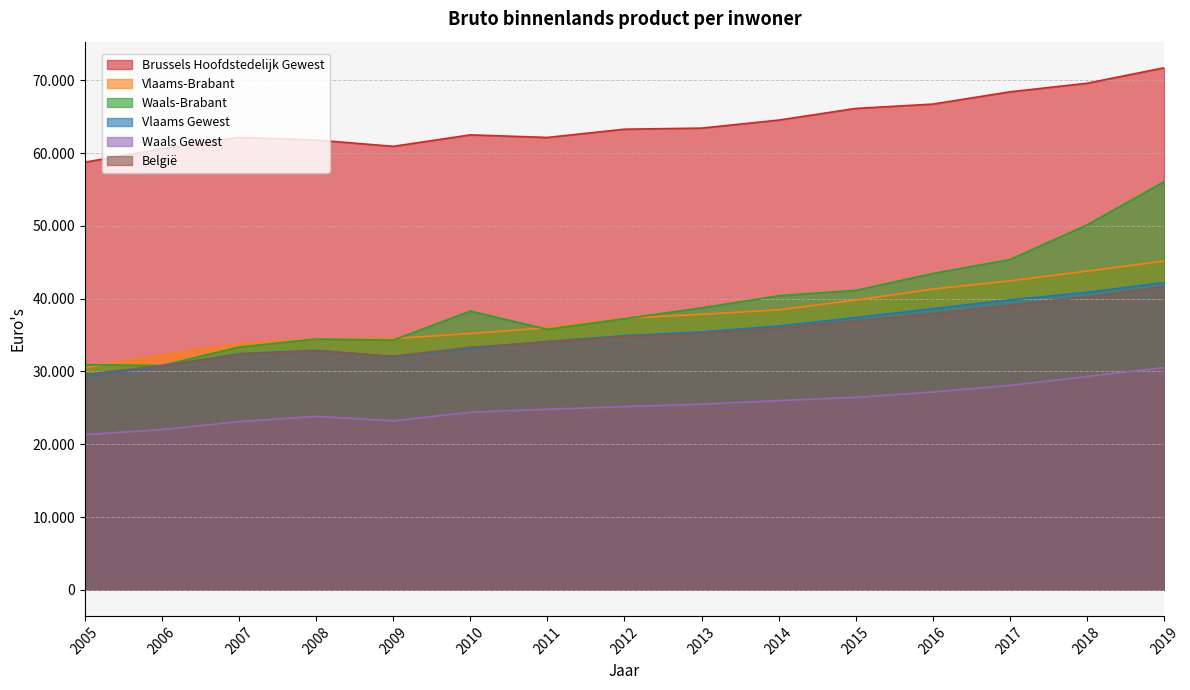

Reading left to right, extract all data points from this chart.

Brussels Hoofdstedelijk Gewest: 2005=58750	2006=60609	2007=62163	2008=61796	2009=60930	2010=62504	2011=62150	2012=63285	2013=63433	2014=64535	2015=66138	2016=66733	2017=68418	2018=69596	2019=71724
Vlaams-Brabant: 2005=30493	2006=32264	2007=33797	2008=34442	2009=34525	2010=35213	2011=36002	2012=37338	2013=37841	2014=38468	2015=39799	2016=41319	2017=42446	2018=43782	2019=45165
Waals-Brabant: 2005=30935	2006=30809	2007=33353	2008=34454	2009=34310	2010=38290	2011=35787	2012=37252	2013=38731	2014=40408	2015=41138	2016=43458	2017=45369	2018=50128	2019=56068
Vlaams Gewest: 2005=29333	2006=30737	2007=32449	2008=32914	2009=32030	2010=33157	2011=34131	2012=34919	2013=35440	2014=36238	2015=37409	2016=38622	2017=39838	2018=40876	2019=42227
Waals Gewest: 2005=21315	2006=22019	2007=23103	2008=23833	2009=23221	2010=24394	2011=24806	2012=25168	2013=25499	2014=25995	2015=26443	2016=27172	2017=28085	2018=29320	2019=30531
België: 2005=29588	2006=30826	2007=32341	2008=32845	2009=32091	2010=33329	2011=34060	2012=34769	2013=35206	2014=35953	2015=36961	2016=37955	2017=39125	2018=40260	2019=41664